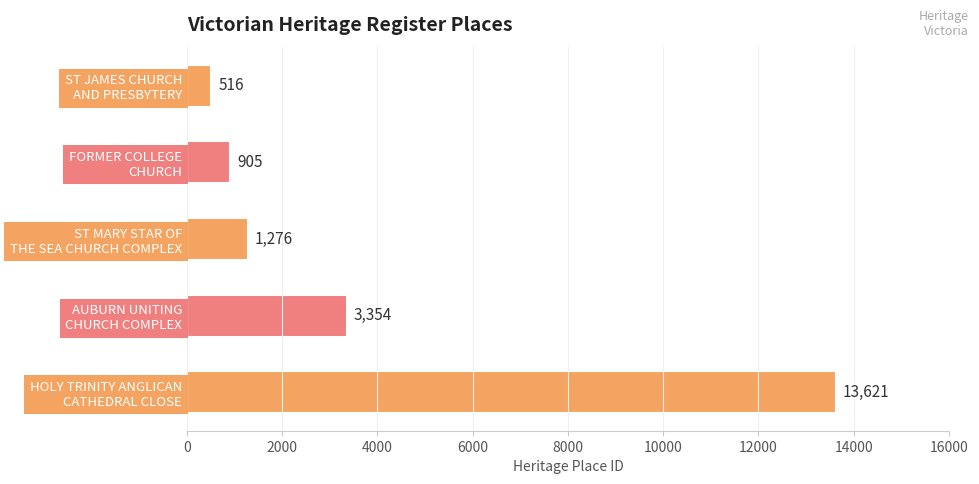

What is the value of the 2nd bar from the top?

905